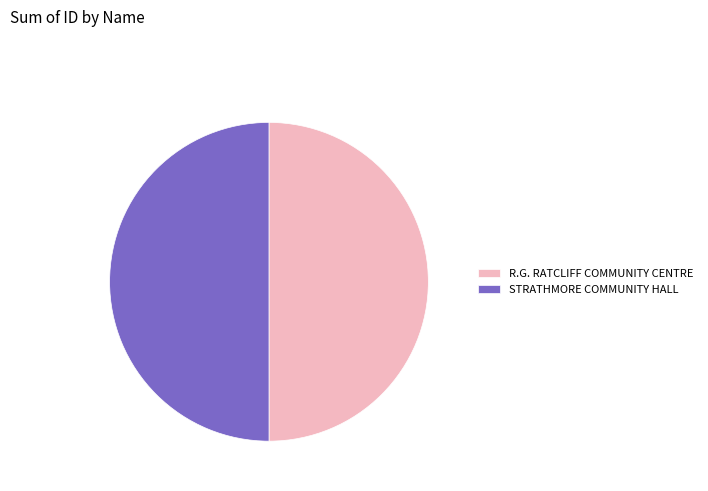

Is the sum of STRATHMORE COMMUNITY HALL and R.G. RATCLIFF COMMUNITY CENTRE greater than half?

Yes